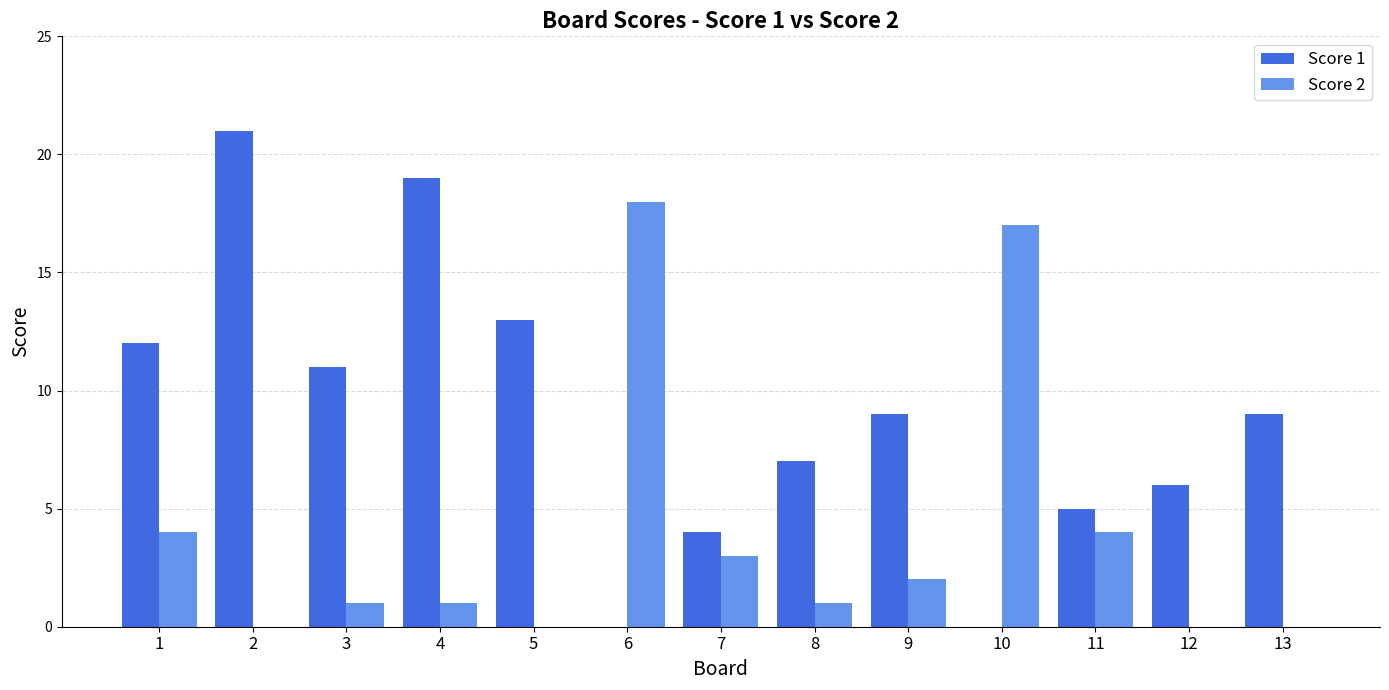

Does the chart contain stacked bars?

No